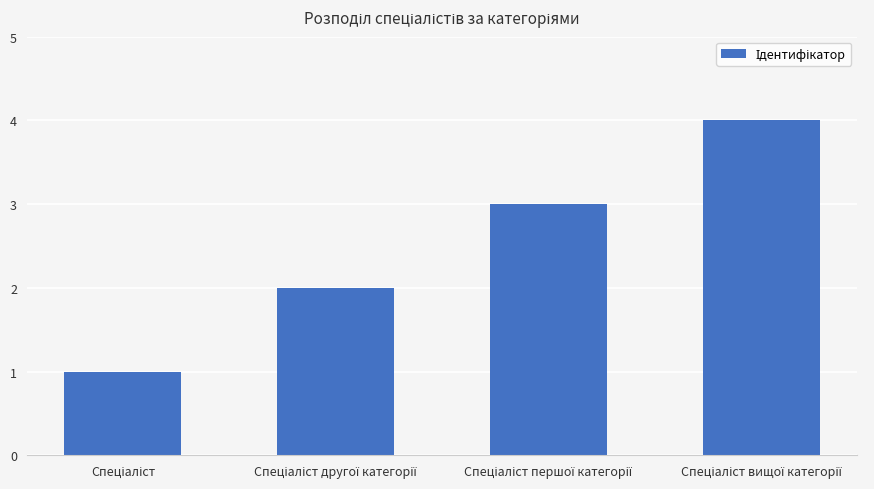

How many distinct data groups are displayed?

1